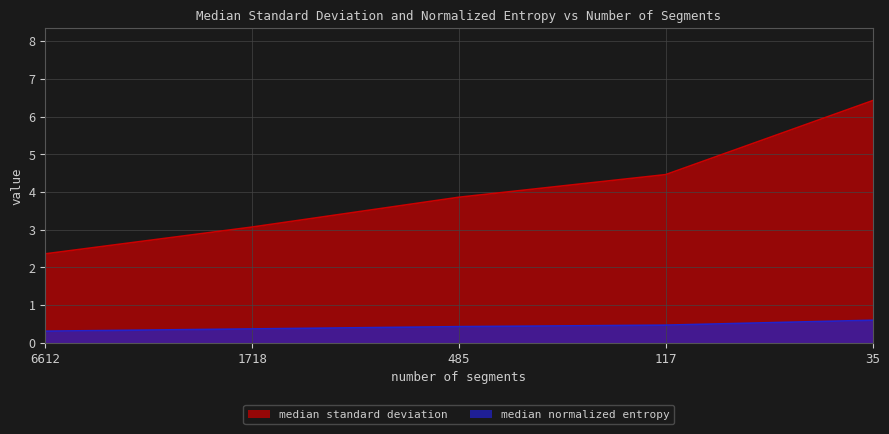

Reading right to left, transcribe all the data shown in this chart.

median standard deviation: 35=6.4	117=4.5	485=3.9	1718=3.1	6612=2.4
median normalized entropy: 35=0.6	117=0.5	485=0.4	1718=0.4	6612=0.3